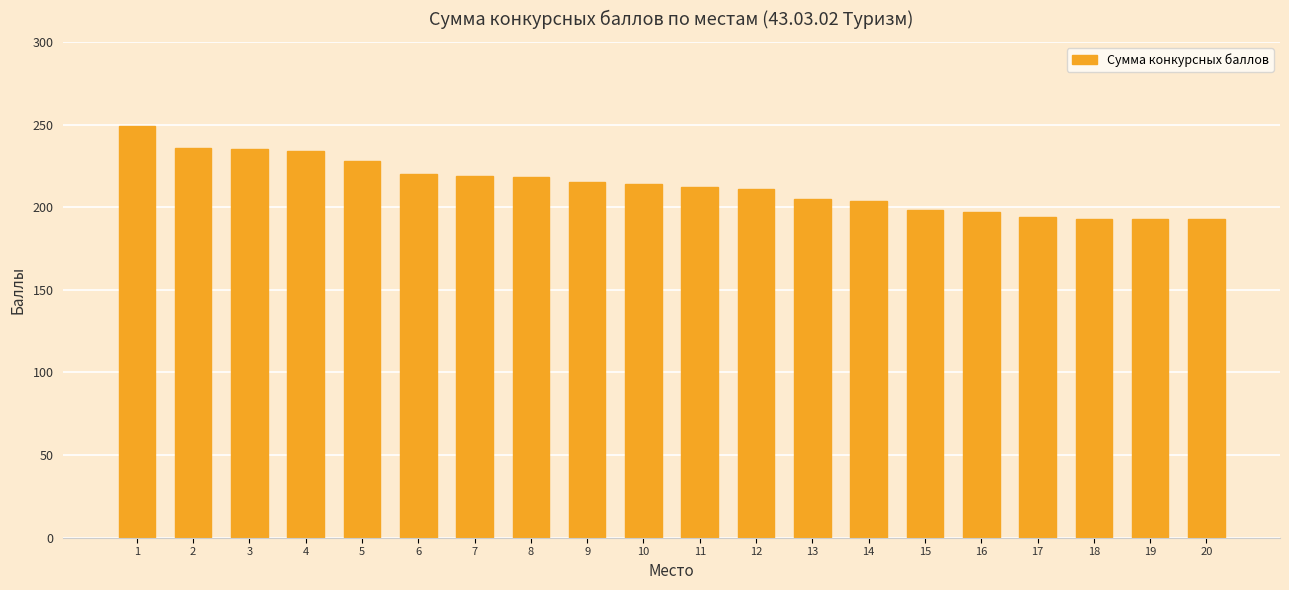

What is the greatest value displayed?

249